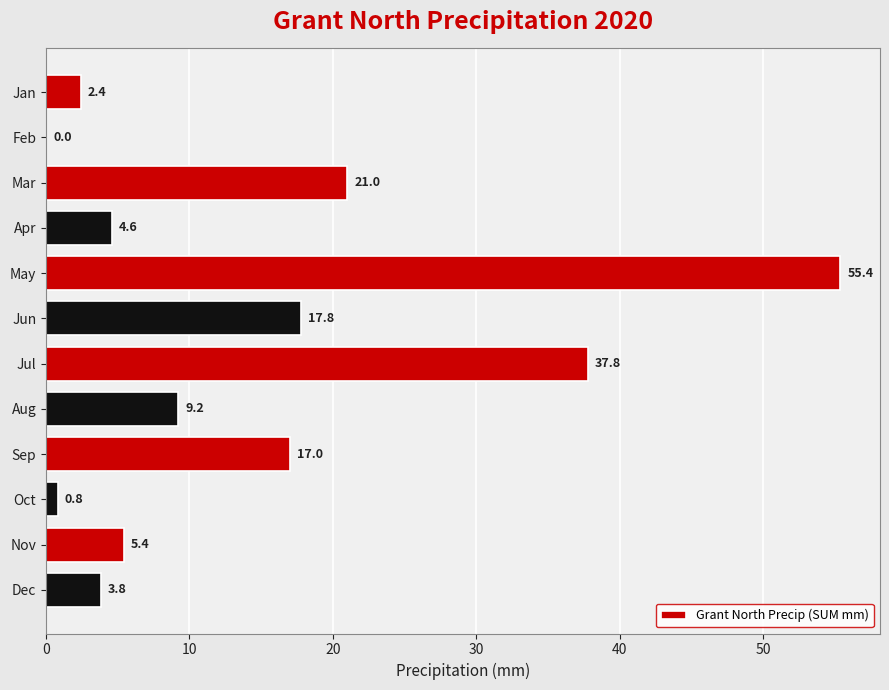

Reading top to bottom, extract all data points from this chart.

Jan=2.4	Feb=0.0	Mar=21.0	Apr=4.6	May=55.4	Jun=17.8	Jul=37.8	Aug=9.2	Sep=17.0	Oct=0.8	Nov=5.4	Dec=3.8